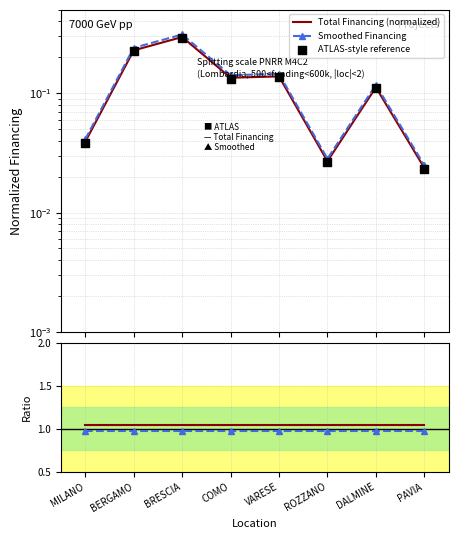

Which series has the largest Y range (max minus min)?

Smoothed Financing